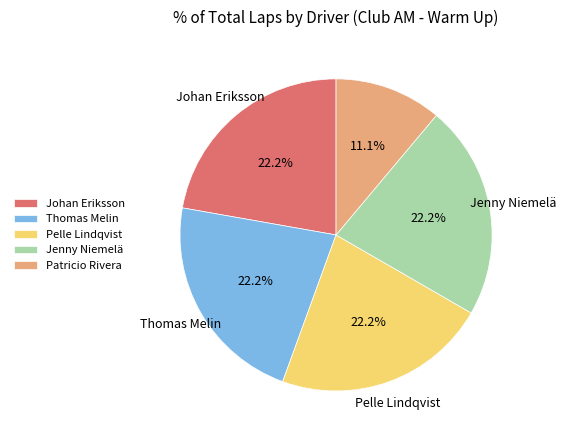

To the nearest percent, what is the difference between the Patricio Rivera and Johan Eriksson slice percentages?

11%